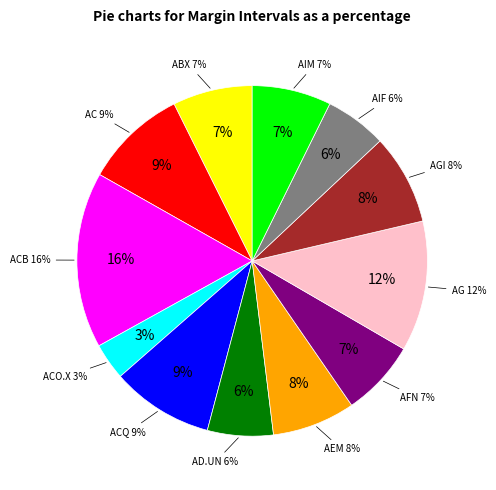

Which has a higher value, ABX or AD.UN?

ABX